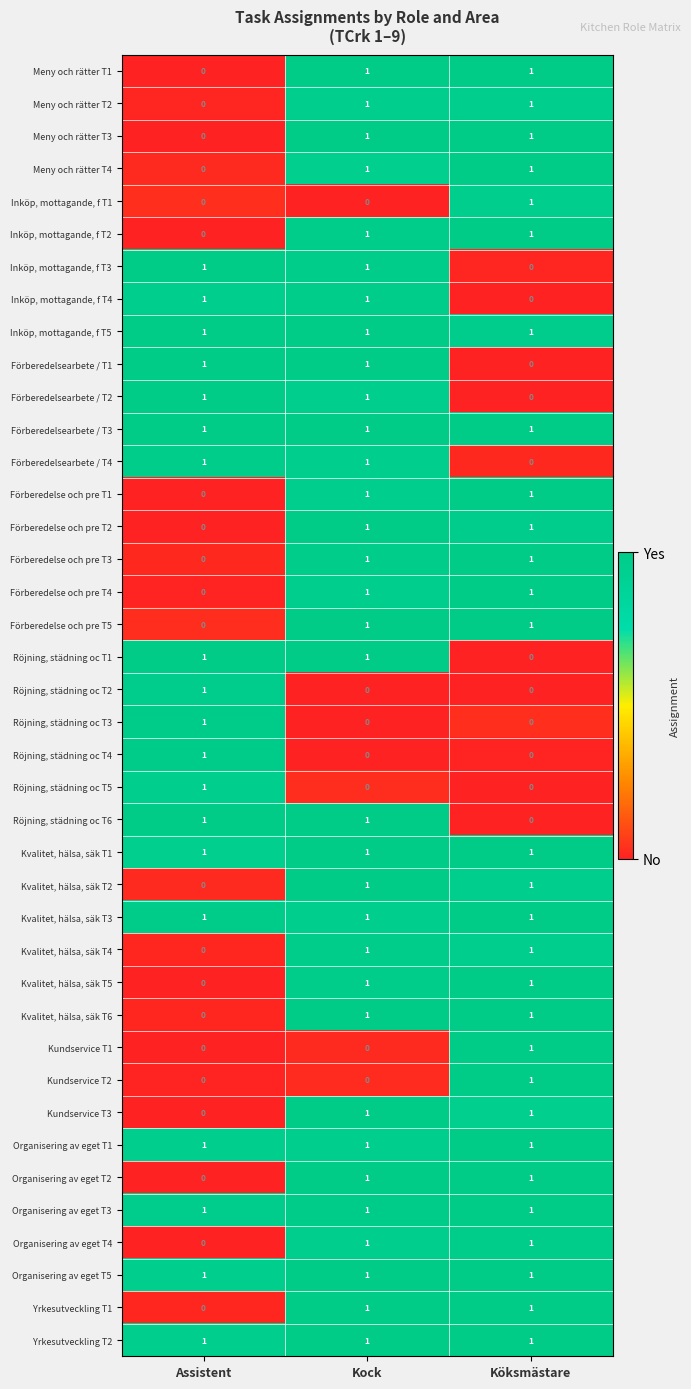

At which label does Inköp, mottagande, f T3 reach its minimum?

Köksmästare